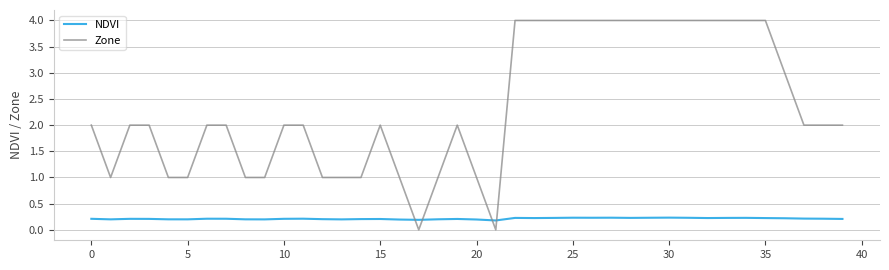

What is the difference between the maximum and second lowest values in the Zone series?

4.0